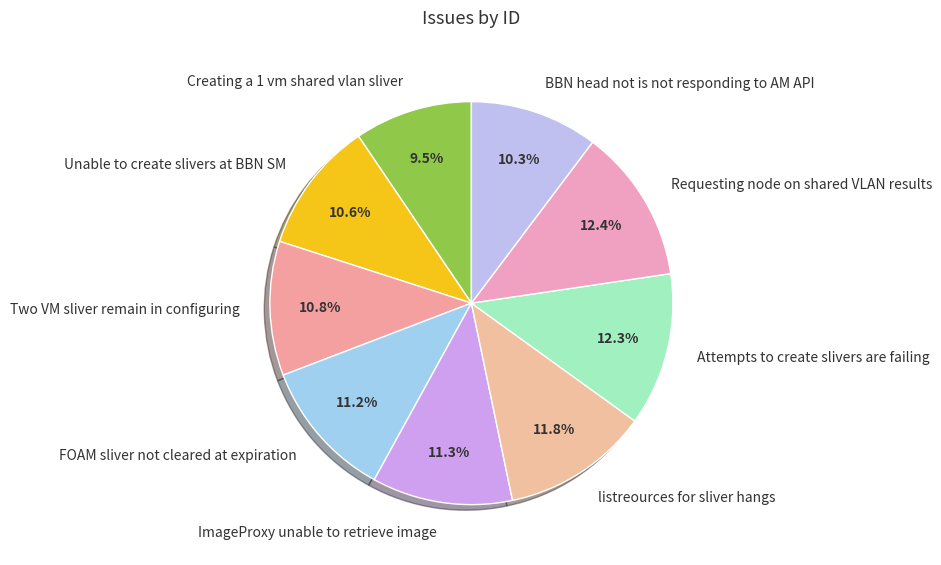

To the nearest percent, what is the combined percentage of Creating a 1 vm shared vlan sliver and Requesting node on shared VLAN results?

22%